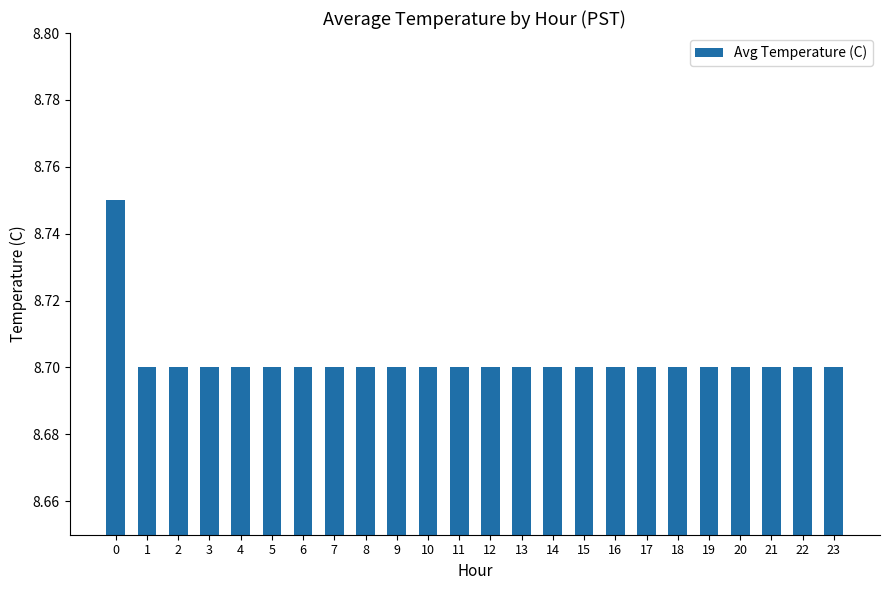

What is the value of the 12th bar from the left?

8.7